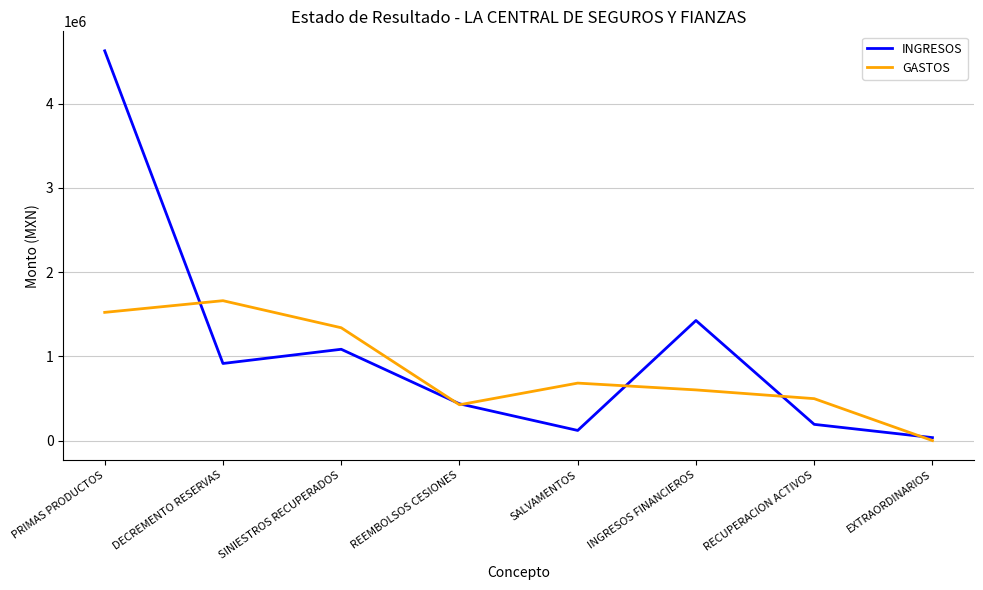

True or false: INGRESOS has more than 2 points higher than both neighbors.

False